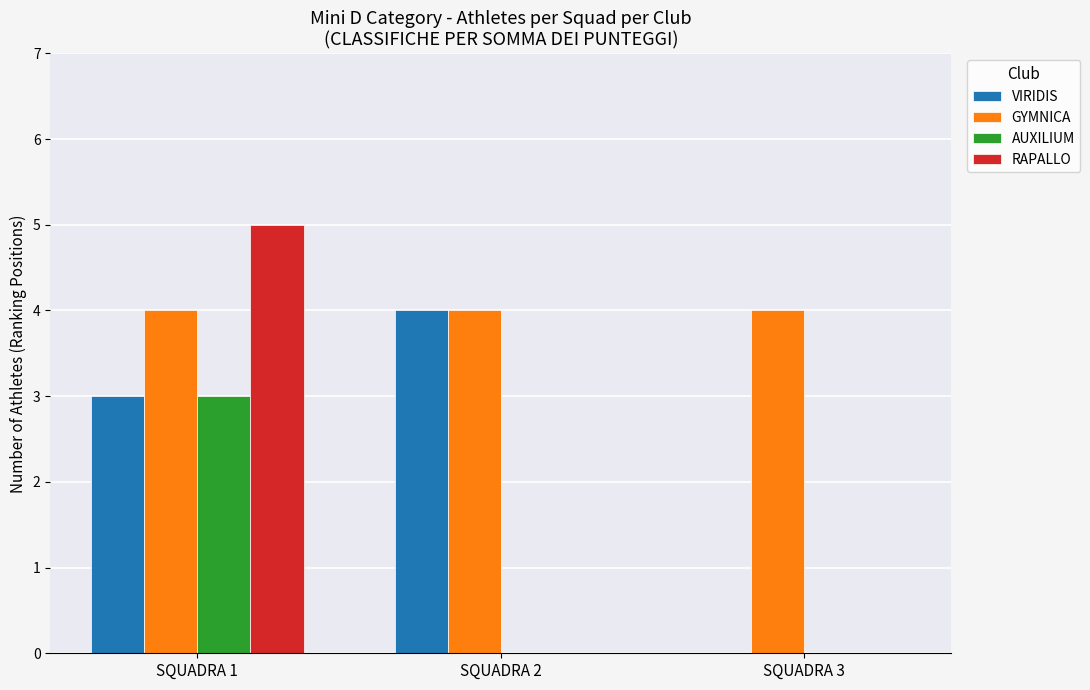

What is the sum of the GYMNICA values at SQUADRA 2 and SQUADRA 3?

8